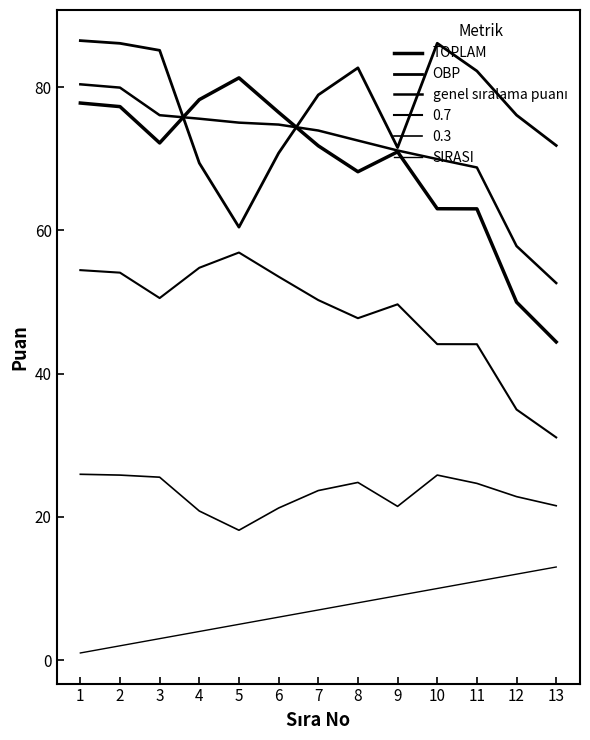

At which category does OBP reach its first local valley?

5